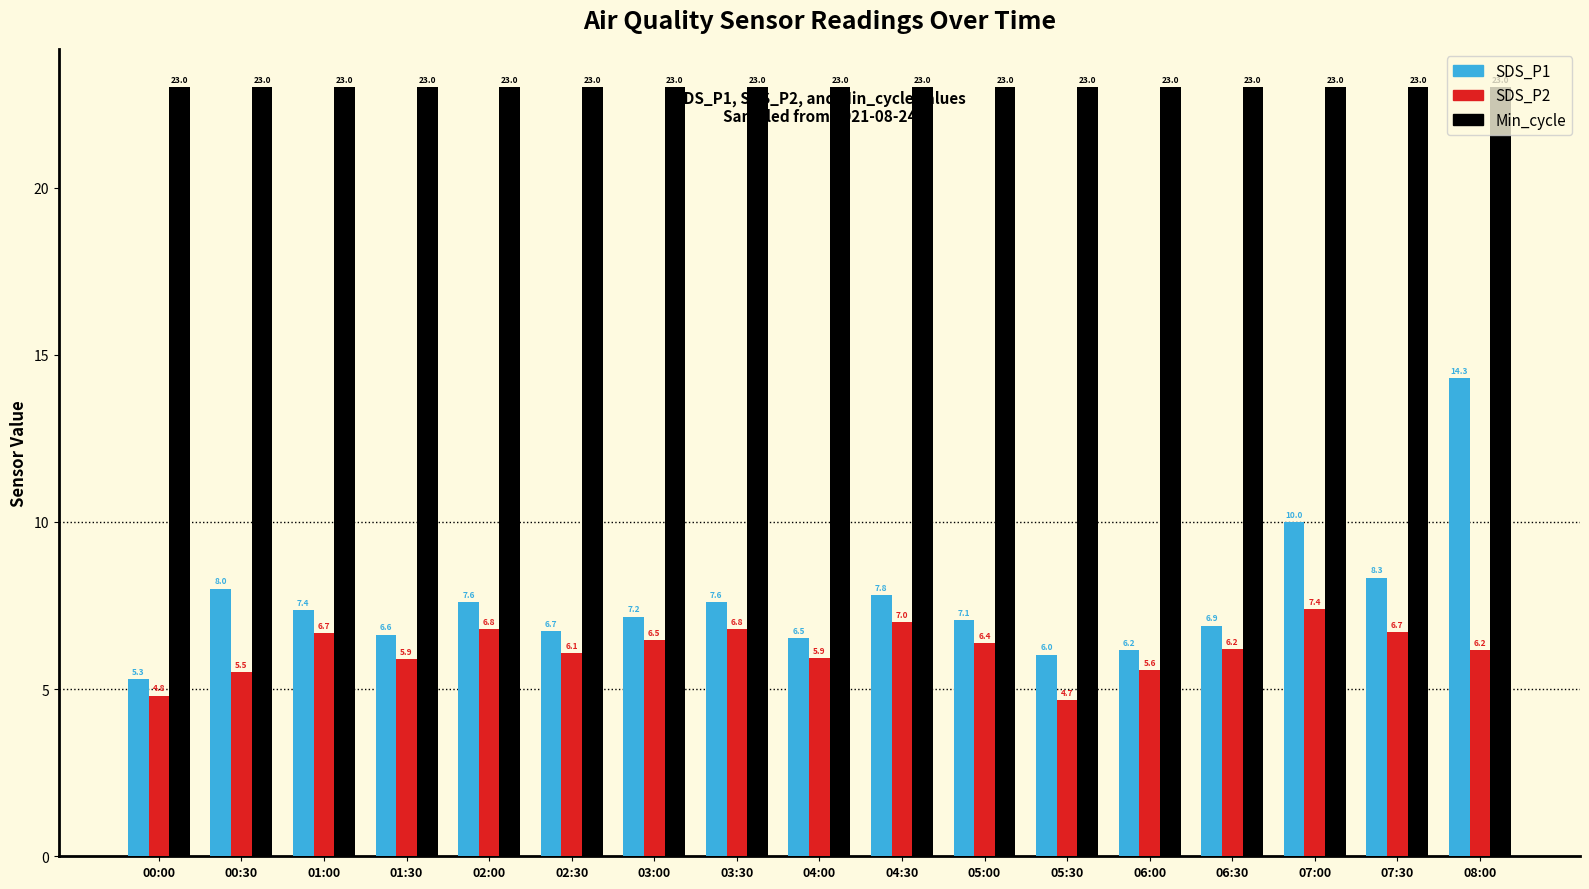

What is the smallest value displayed?

4.7